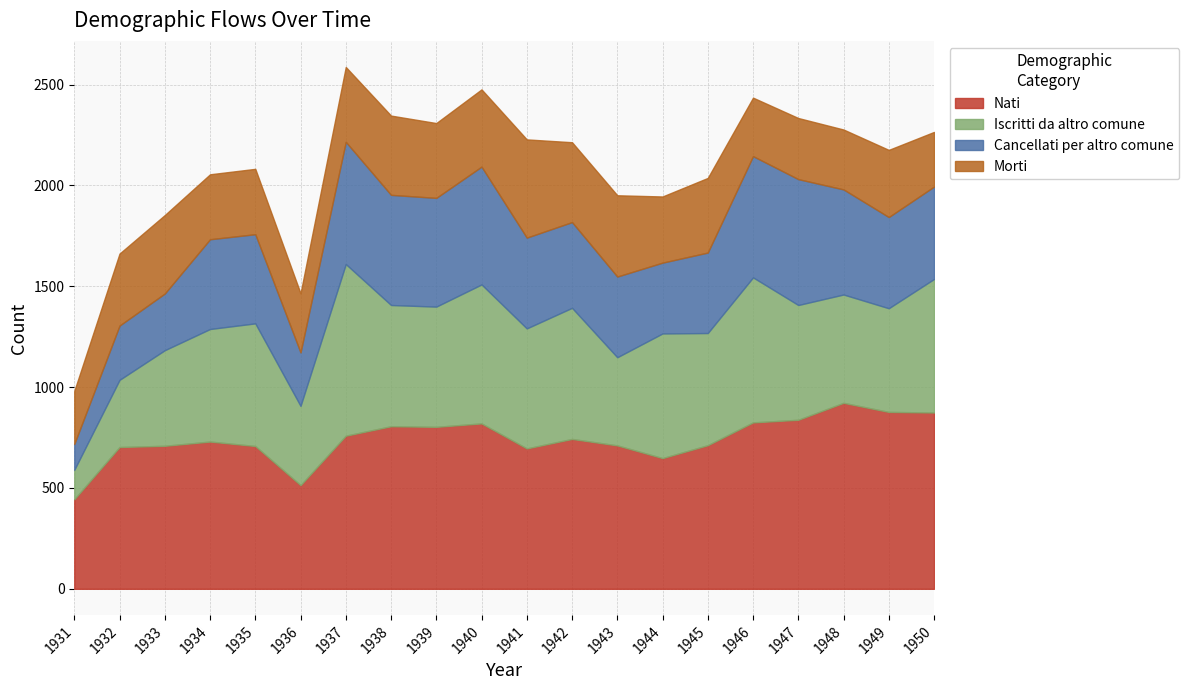

How many interior local peaks does the Nati series have?

5